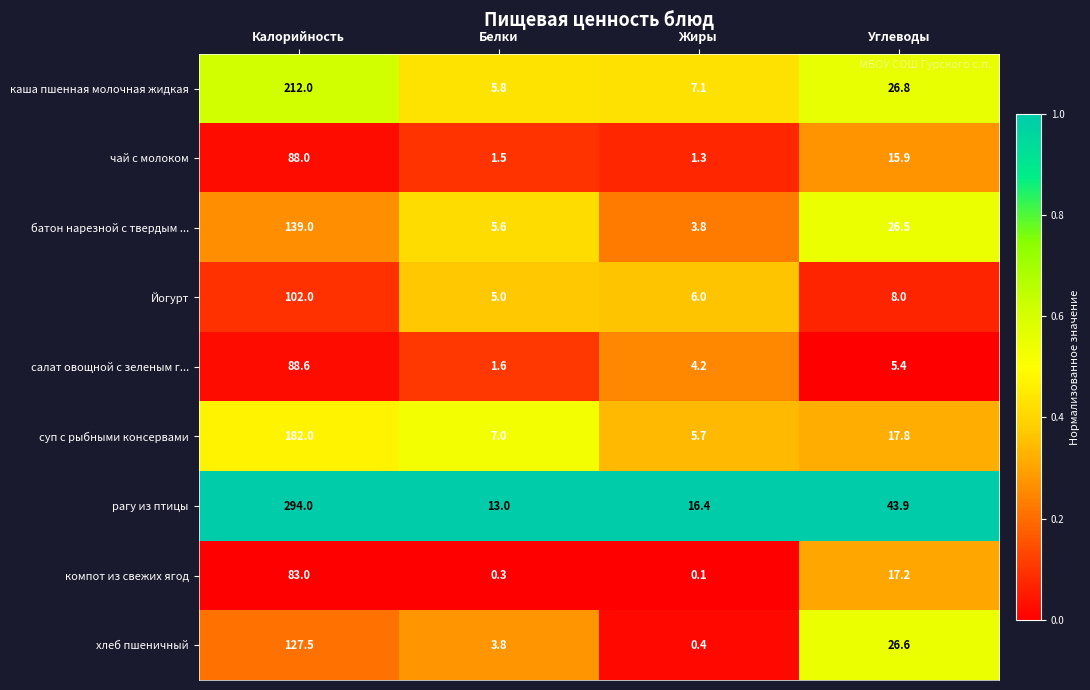

Which series has the widest spread of values?

рагу из птицы